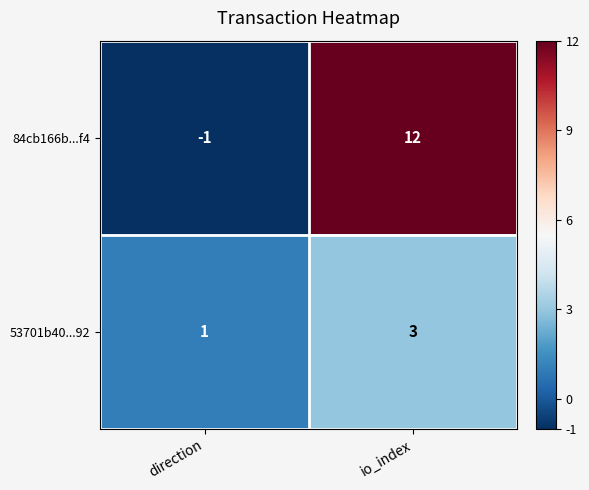

Between direction and io_index, which series saw the biggest shift?

84cb166b...f4